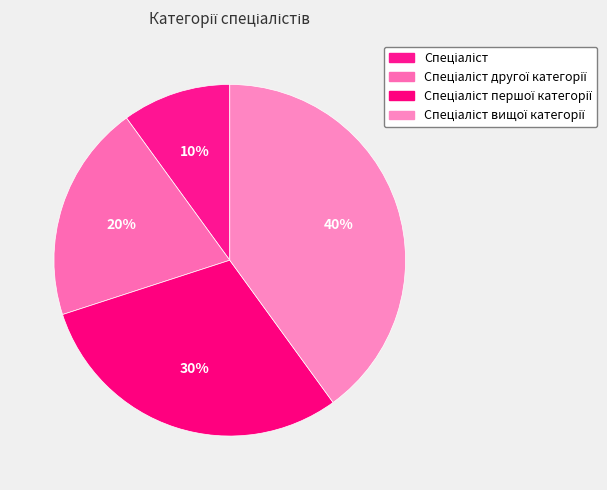

Count the number of slices in the pie.

4